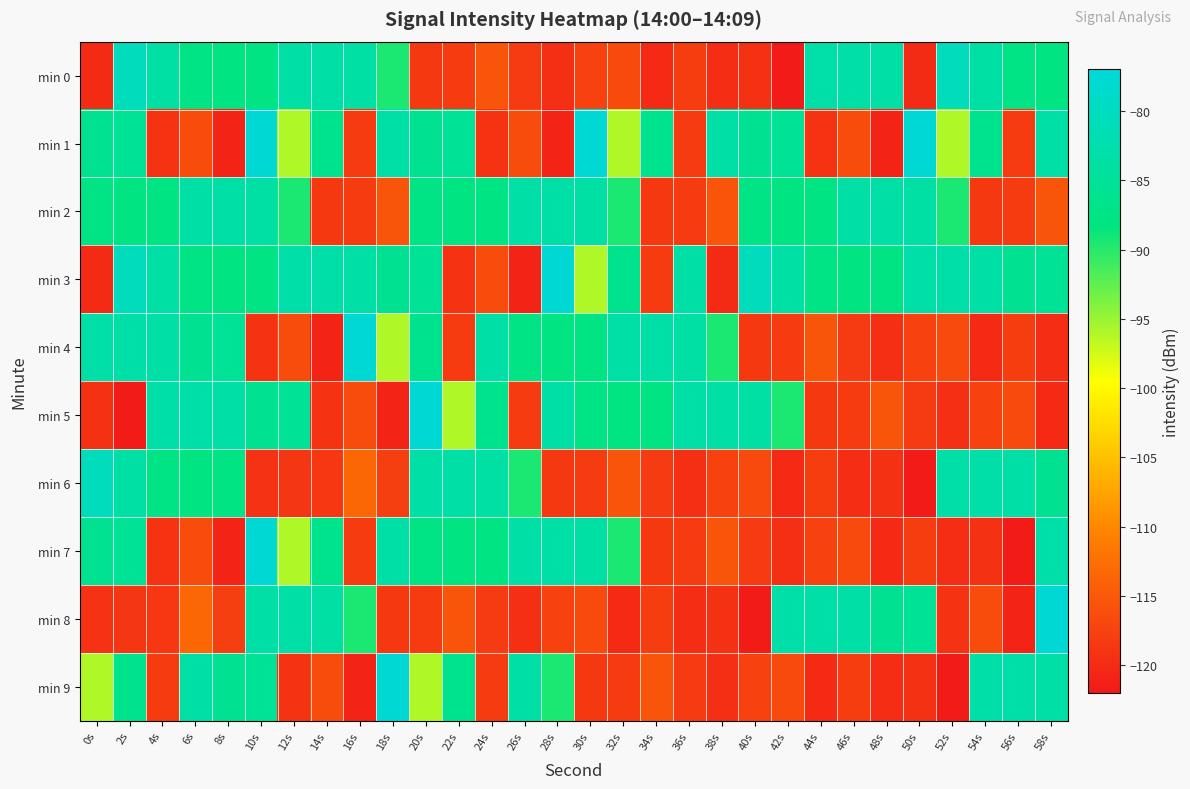

Rank the series at 38s from highest to lowest value.

min 1, min 5, min 4, min 2, min 7, min 6, min 8, min 9, min 0, min 3